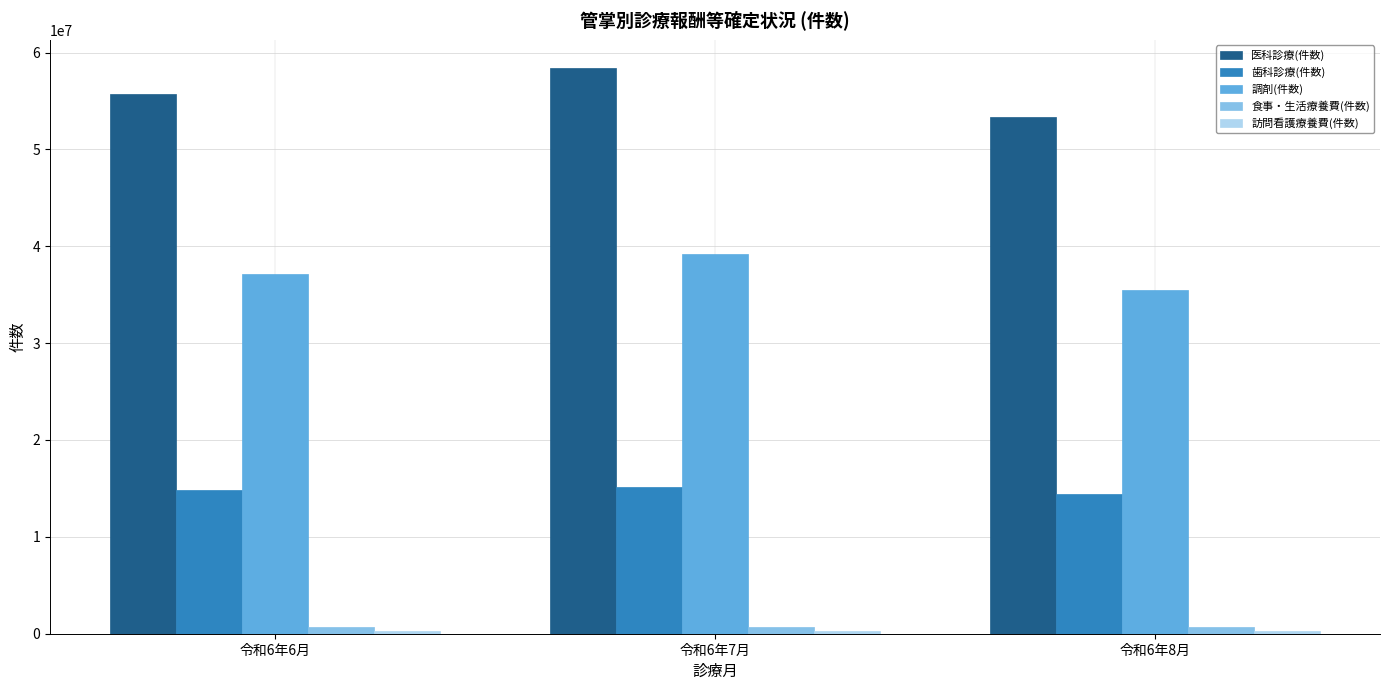

The 医科診療(件数) series shows 55716058 at 令和6年6月. True or false?

True